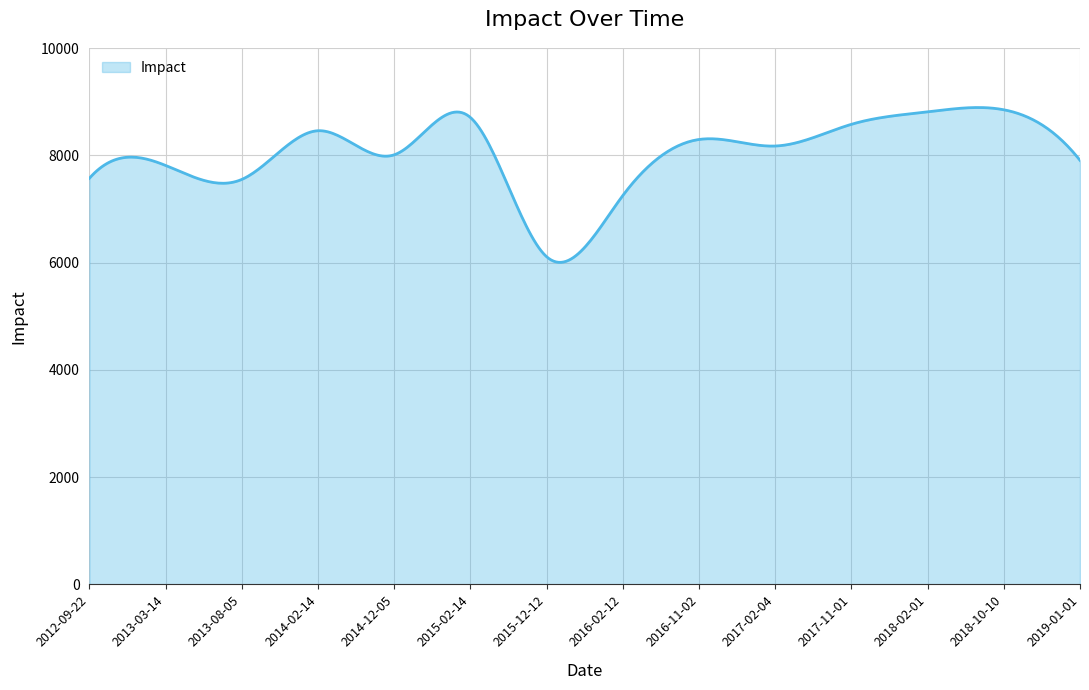

What is the greatest value displayed?

8894.0